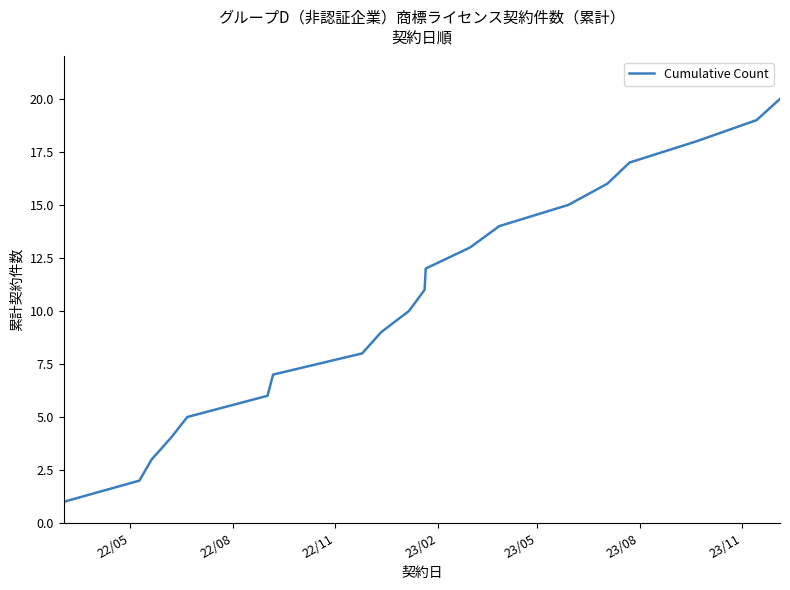

What is the difference between the maximum and minimum values?

19